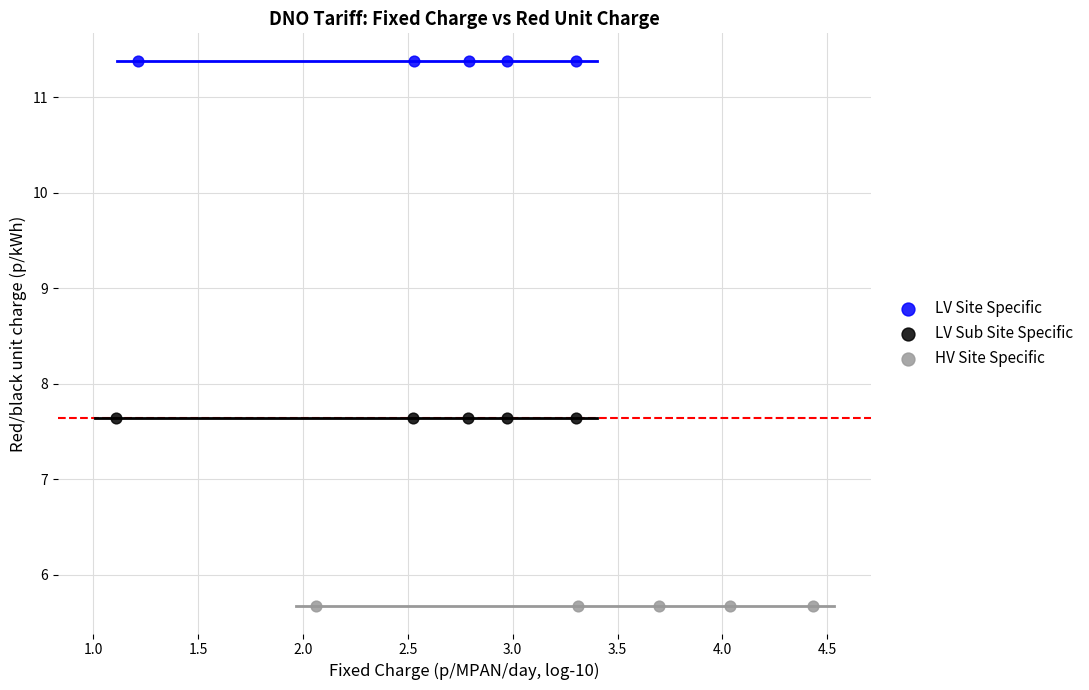

Which series reaches the minimum Y coordinate?

HV Site Specific